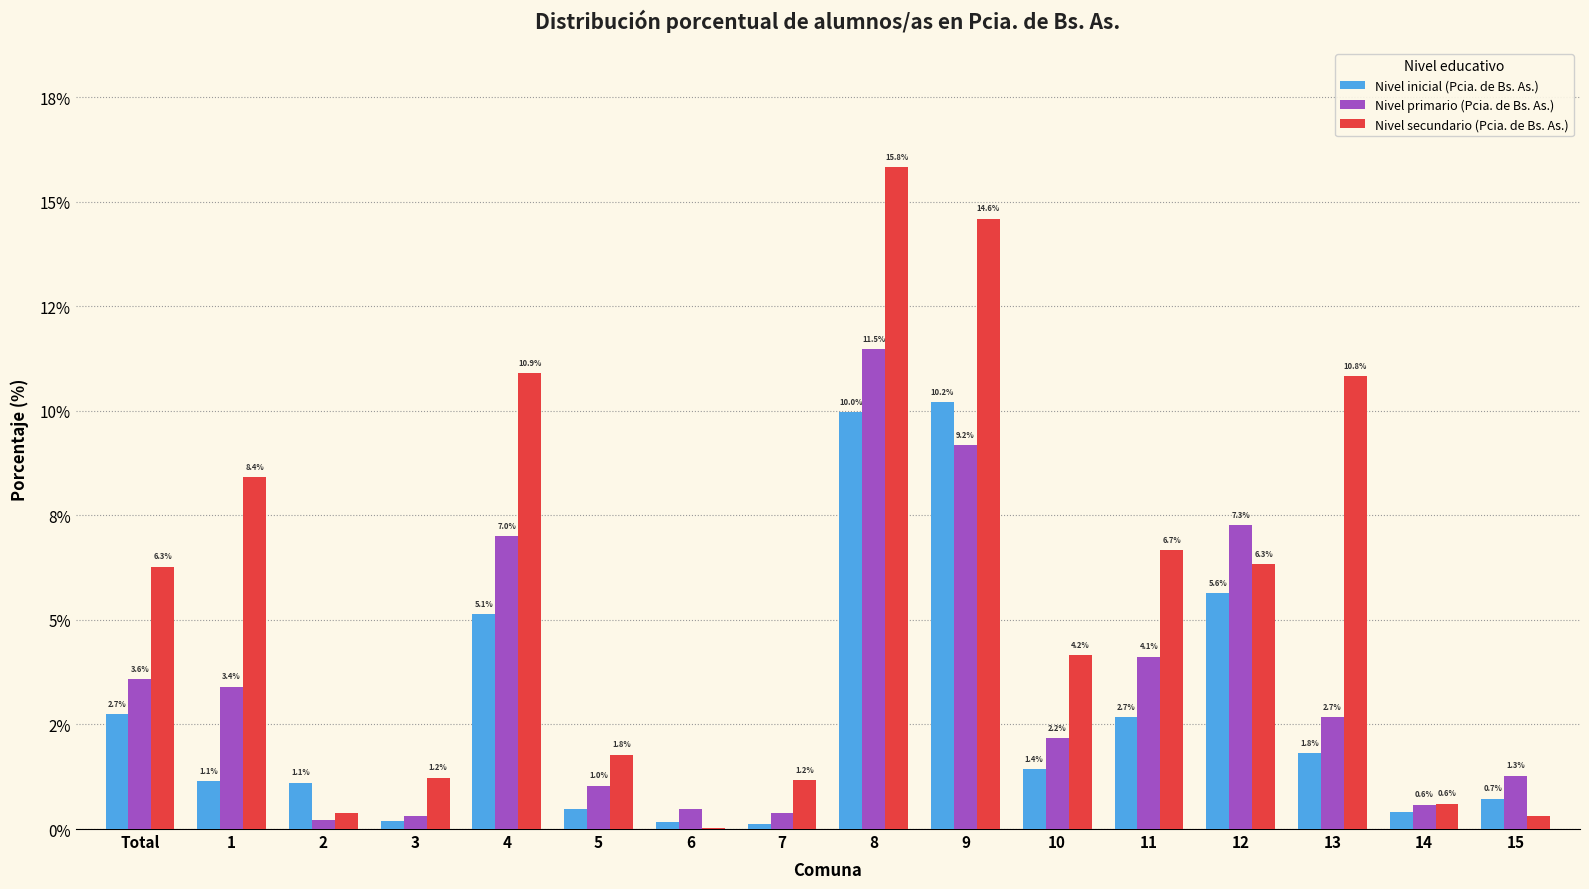

What is the maximum value for Nivel inicial (Pcia. de Bs. As.)?

10.2